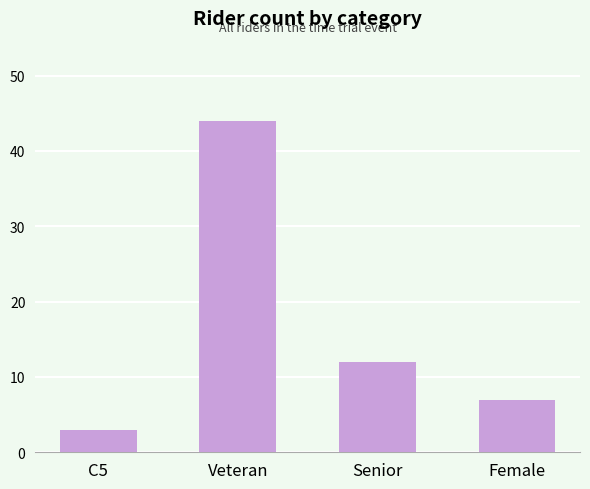

What is the difference between the second highest and second lowest values?

5